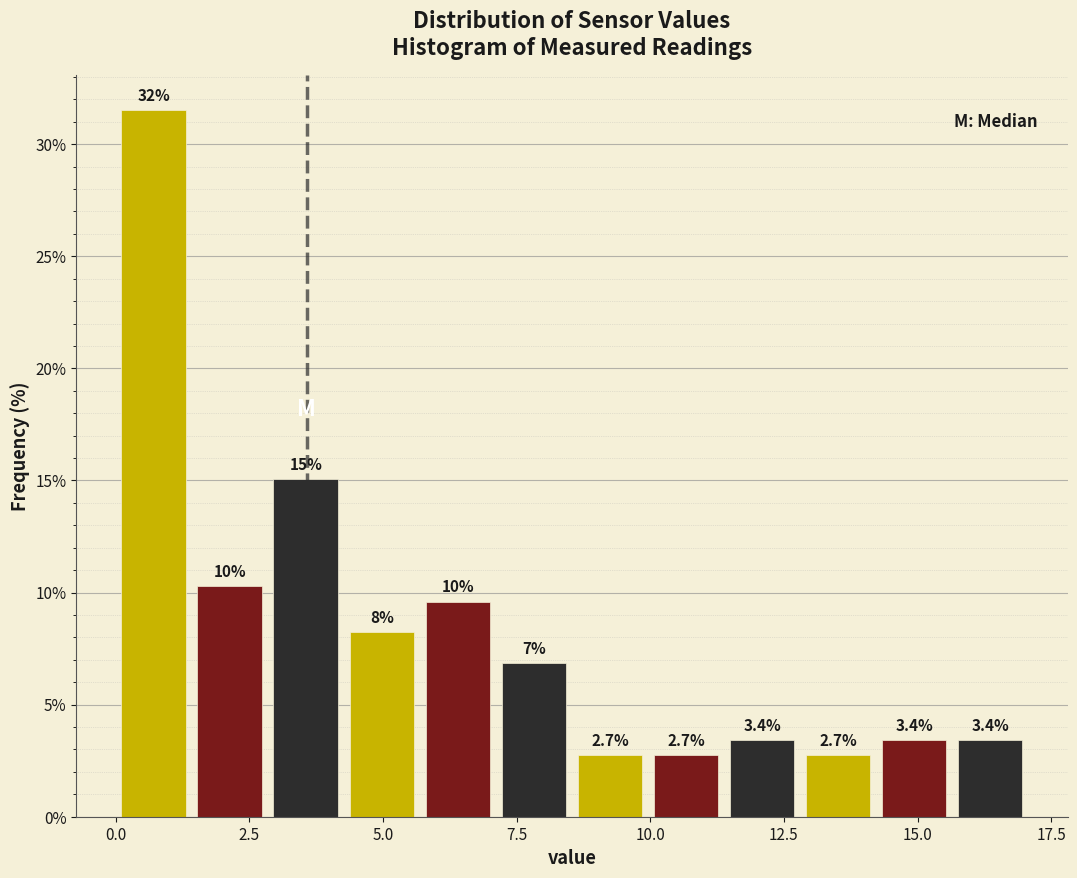

Around what value on the x-axis is the tallest bar? Give the approximate position of its centre, as read against the axis.

0.5